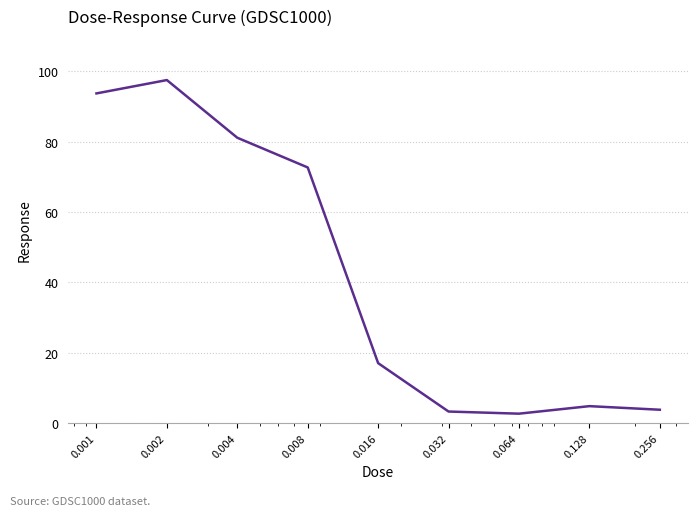

Count the number of values greater than 17.

5